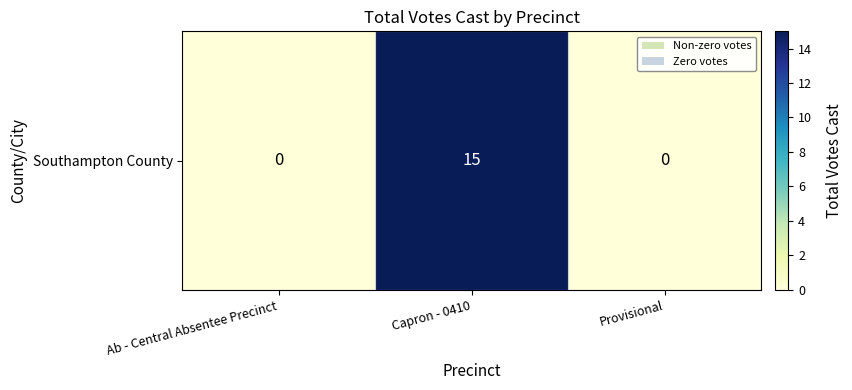

The chart shows a value of 10 at Capron - 0410. True or false?

False